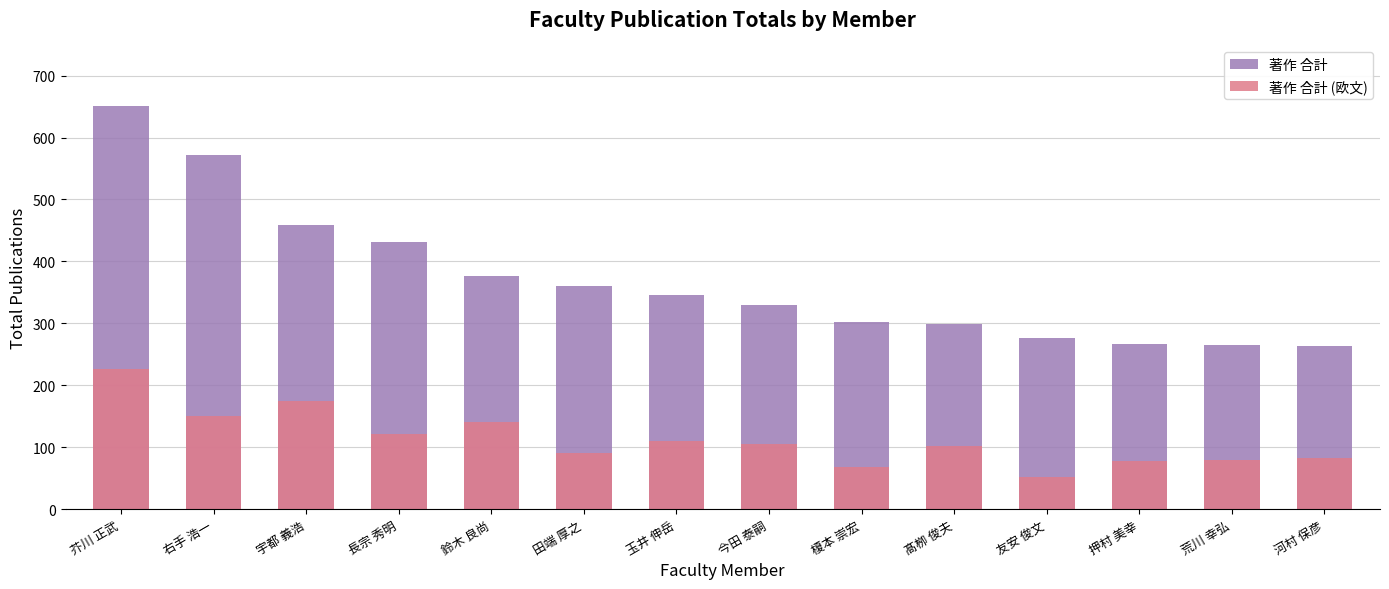

Rank the categories by 著作 合計 (欧文) value from lowest to highest.

友安 俊文, 榎本 崇宏, 押村 美幸, 荒川 幸弘, 河村 保彦, 田端 厚之, 髙栁 俊夫, 今田 泰嗣, 玉井 伸岳, 長宗 秀明, 鈴木 良尚, 右手 浩一, 宇都 義浩, 芥川 正武